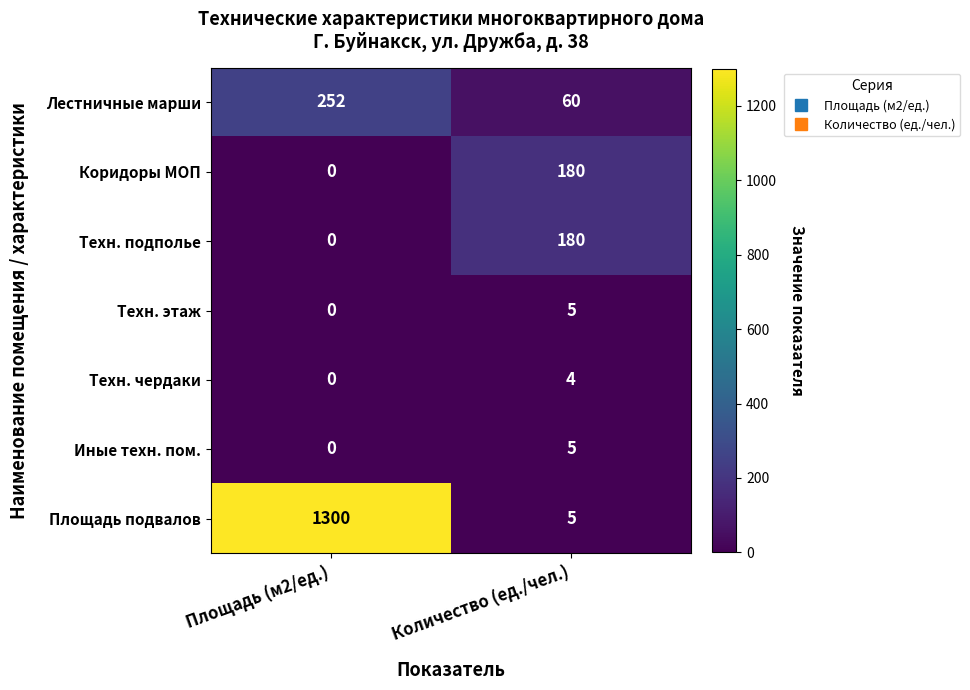

The value of Техн. чердаки at Площадь (м2/ед.) is 0. True or false?

True